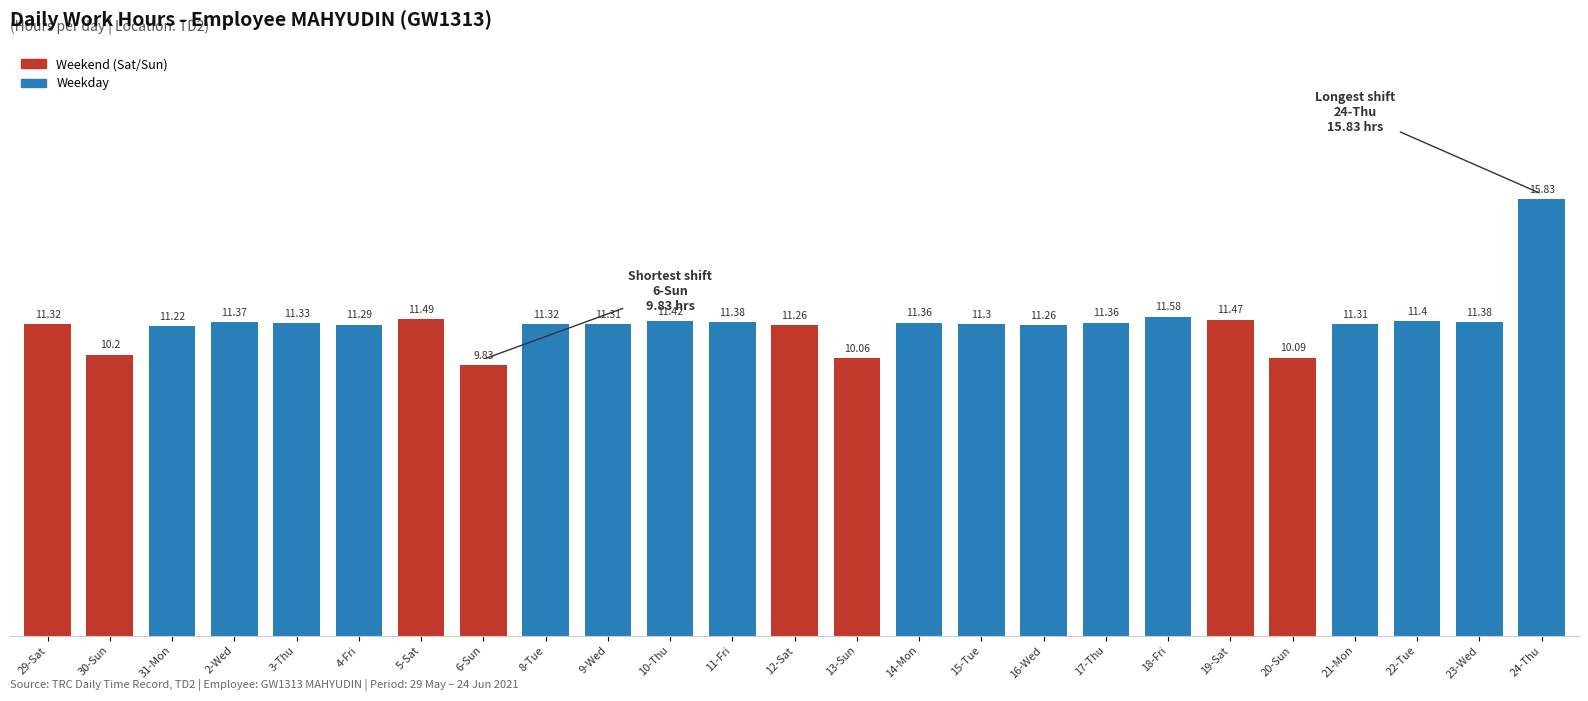

At which label does the data first exceed 11?

29-Sat